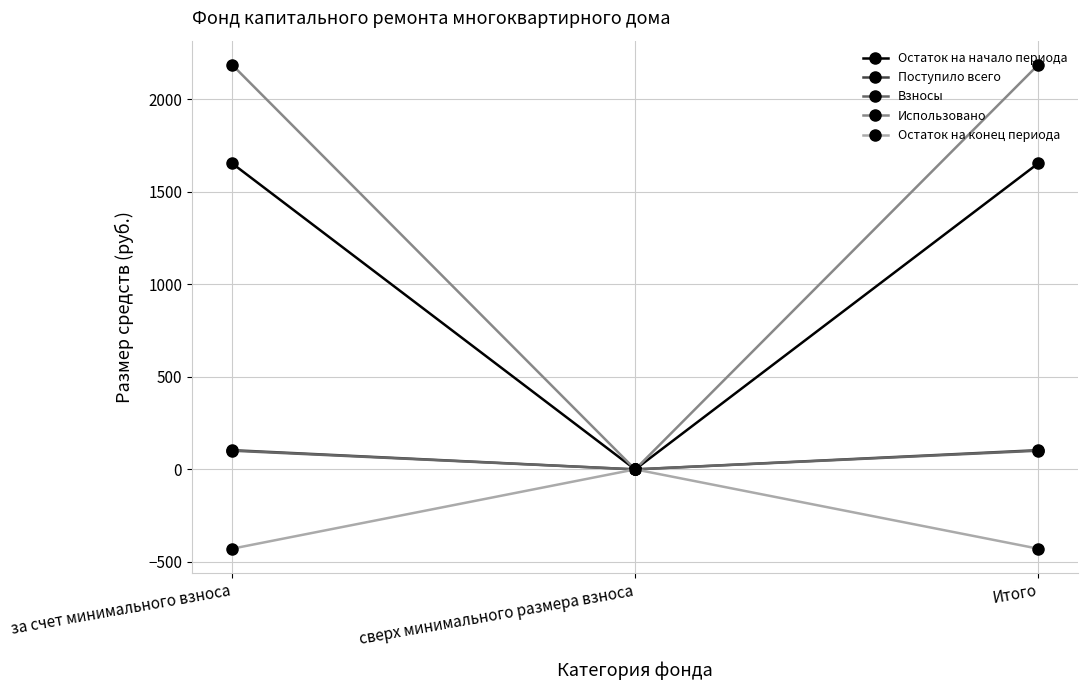

What is the difference between the highest and lowest values at Итого?

2615.9